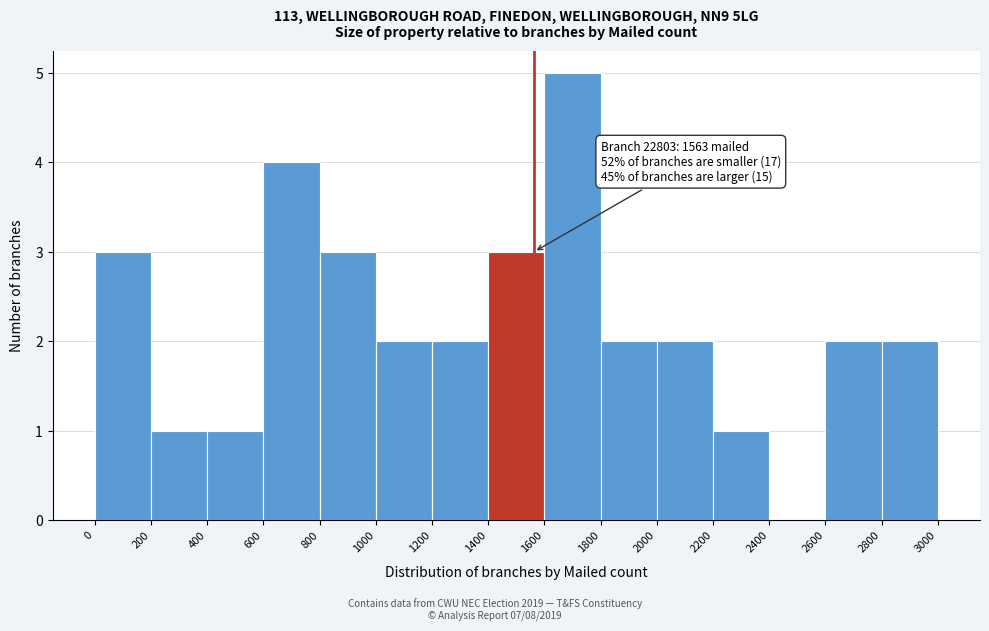

Which range on the x-axis has the tallest bar?

1600 to 1800